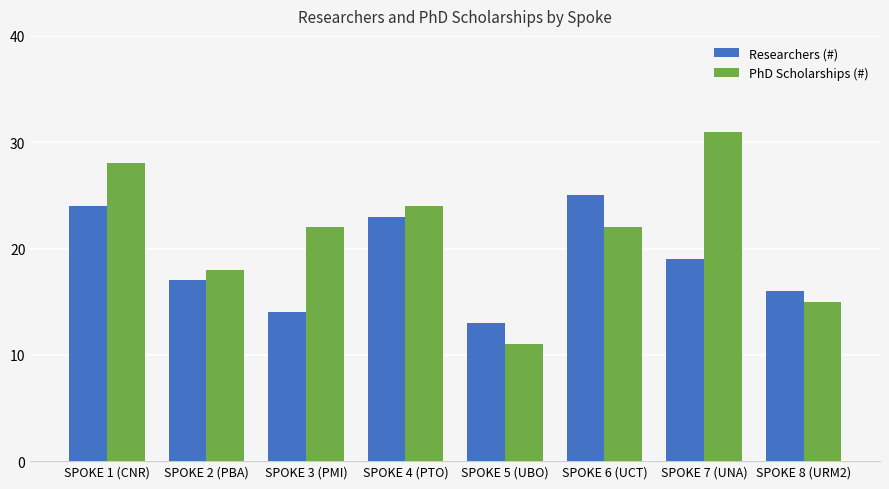

What is the value of the Researchers (#) bar at the 4th from the left?

23